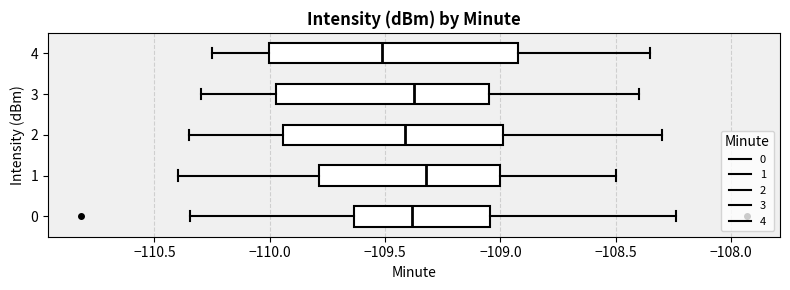

Comparing the boxes themselves (not the whiskers), which one is the widest?

4